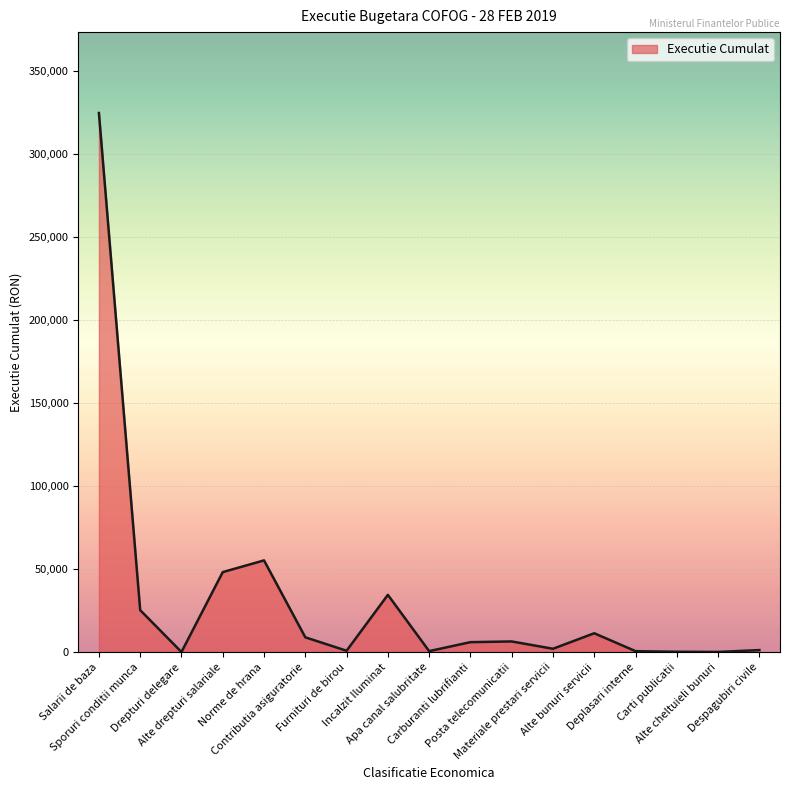

Read the value at Norme de hrana.

55281.0